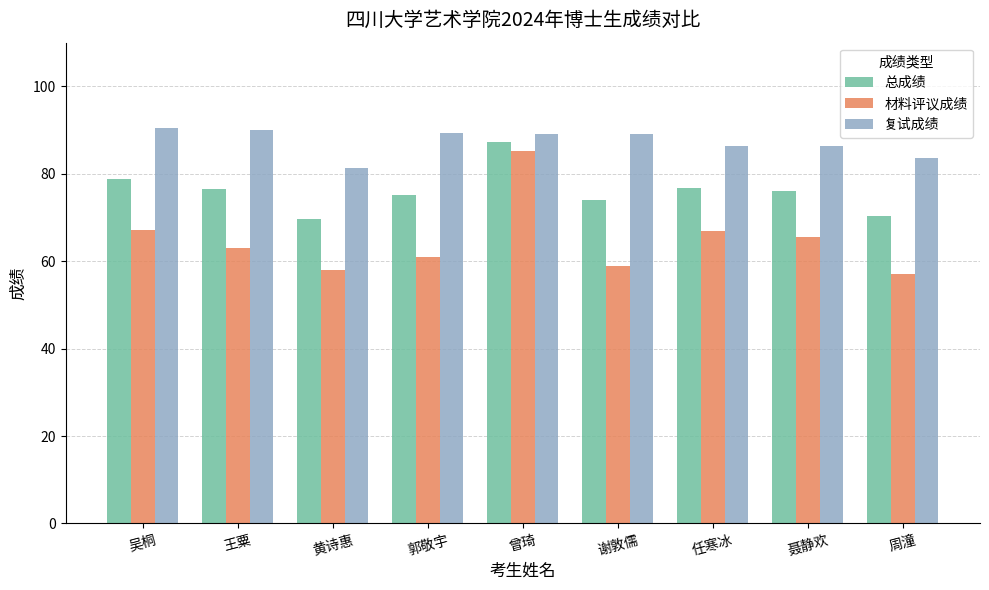

The 总成绩 series shows 78.9 at 吴桐. True or false?

True